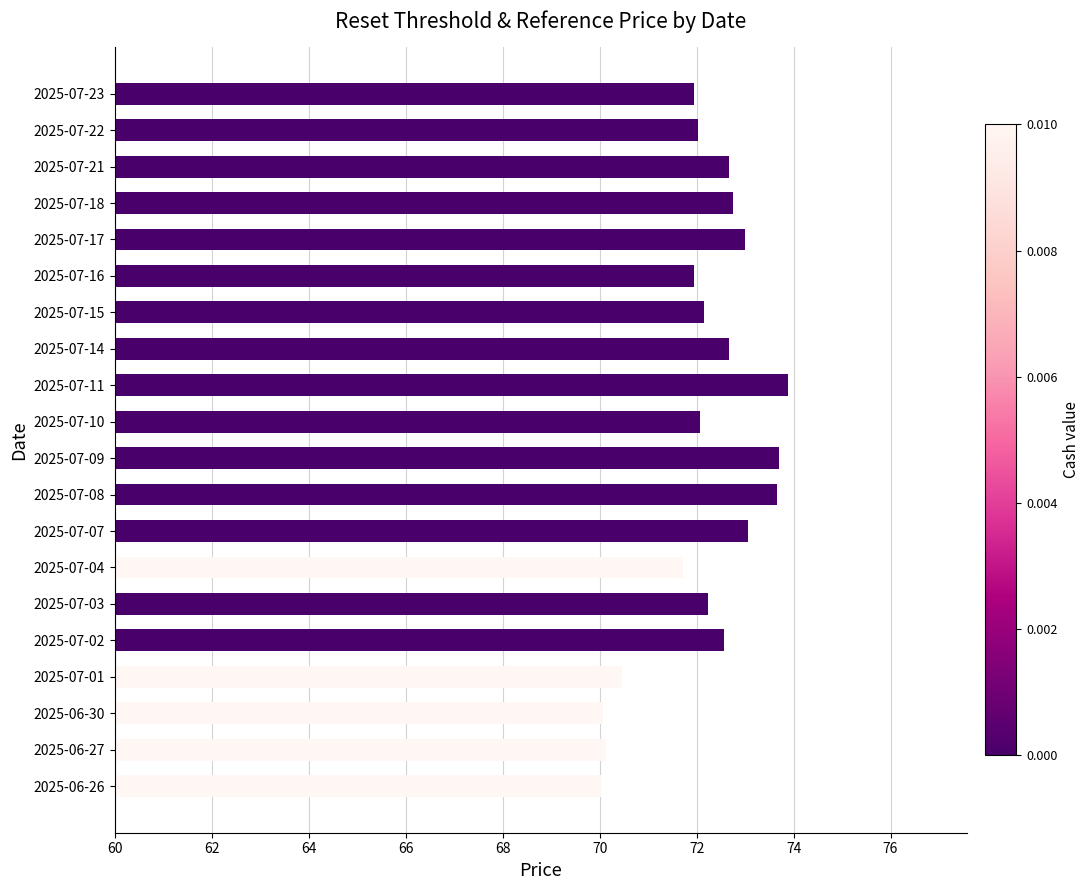

Reading right to left, list all the values displayed in this chart.

Reset threshold: 70.0	70.1	70.1	70.5	72.6	72.2	71.7	73.1	73.7	73.7	72.1	73.9	72.7	72.1	71.9	73.0	72.7	72.7	72.0	71.9
Reference price (last reset): 66.7	66.8	66.7	67.1	69.1	68.8	68.3	69.6	70.2	70.2	68.6	70.4	69.2	68.7	68.5	69.5	69.3	69.2	68.6	68.5